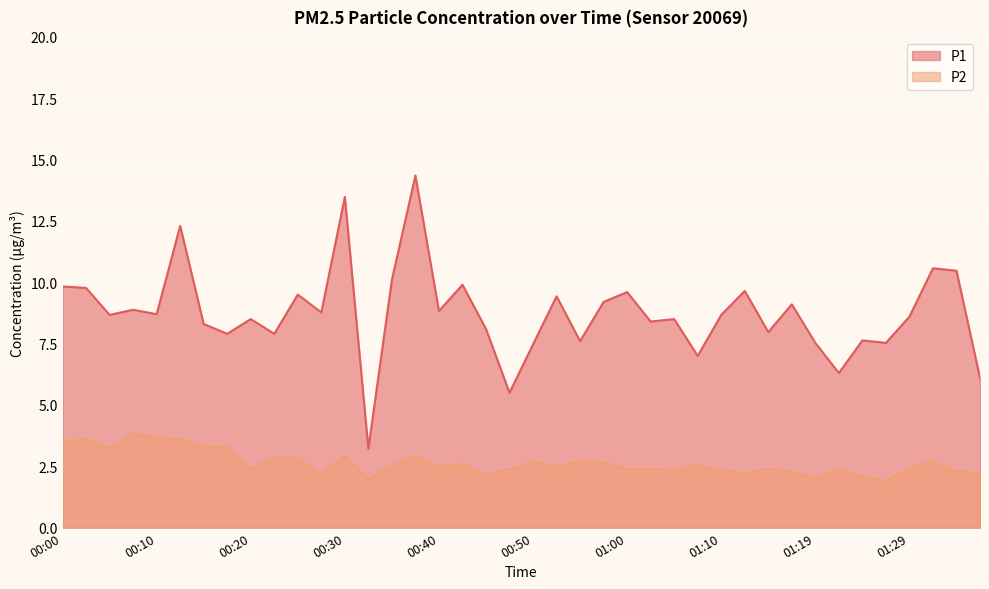

What is the difference between the P1 values at 00:42 and 01:17?

0.8